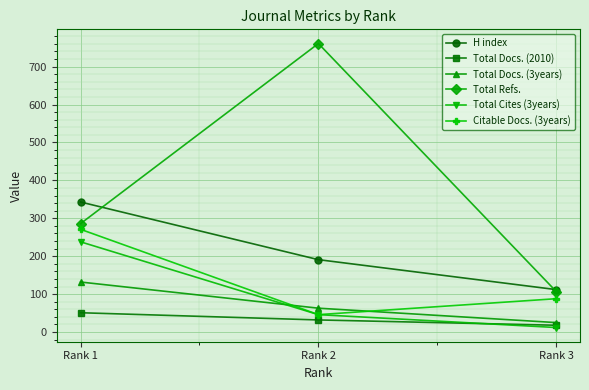

Between Rank 1 and Rank 2, which series saw the biggest shift?

Total Refs.